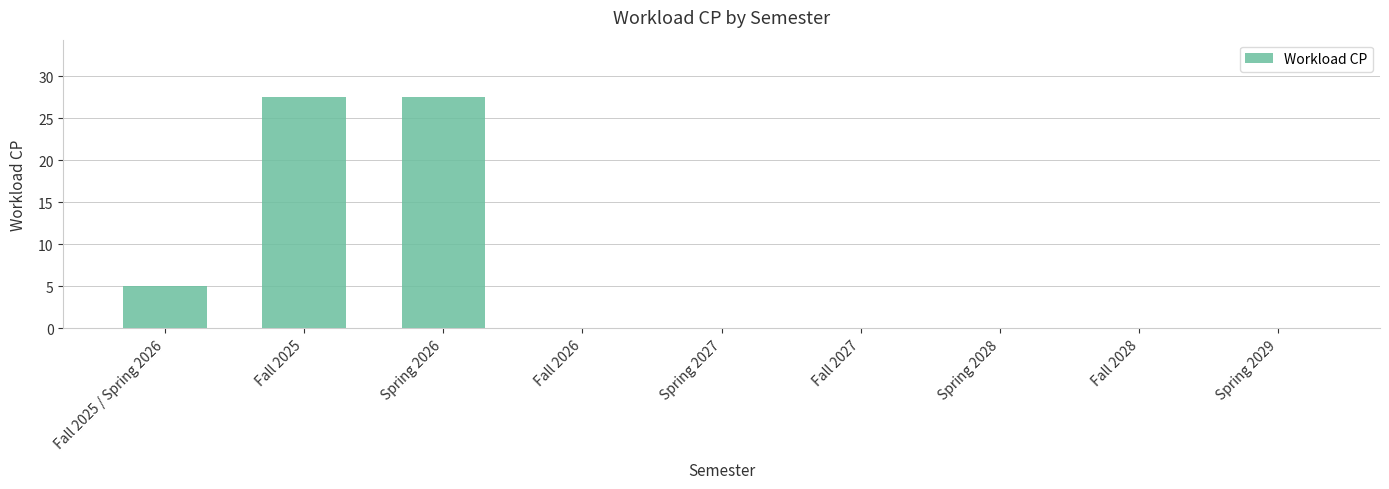

What is the sum of all values?

60.0